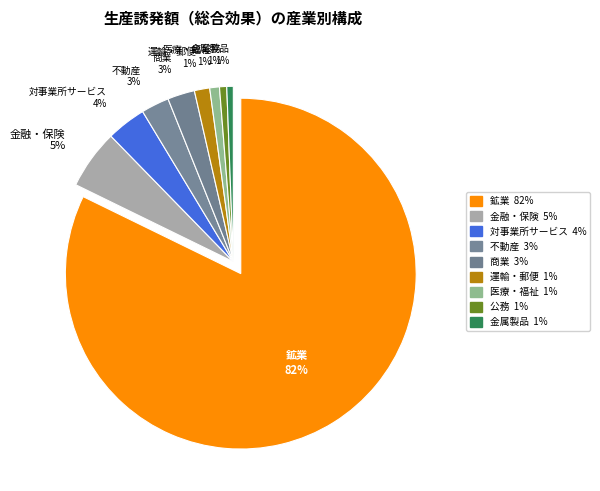

How many slices are in this pie chart?

9